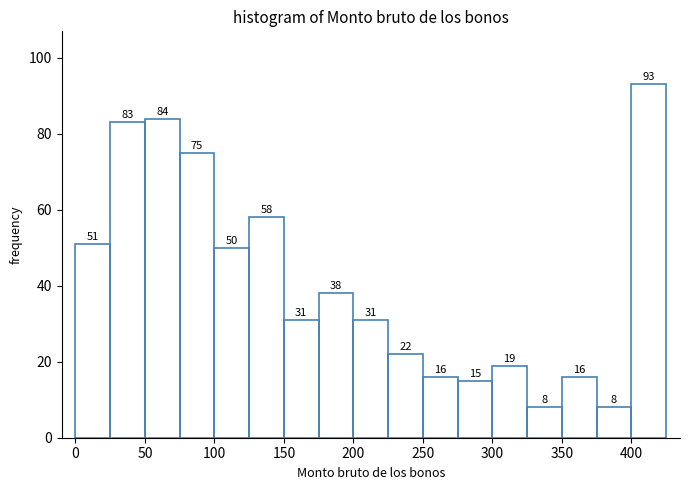

Reading left to right, transcribe this chart: for each bar, give the range it covers on the x-axis and its height.

0 to 25: 51
25 to 50: 83
50 to 75: 84
75 to 100: 75
100 to 125: 50
125 to 150: 58
150 to 175: 31
175 to 200: 38
200 to 225: 31
225 to 250: 22
250 to 275: 16
275 to 300: 15
300 to 325: 19
325 to 350: 8
350 to 375: 16
375 to 400: 8
400 to 425: 93